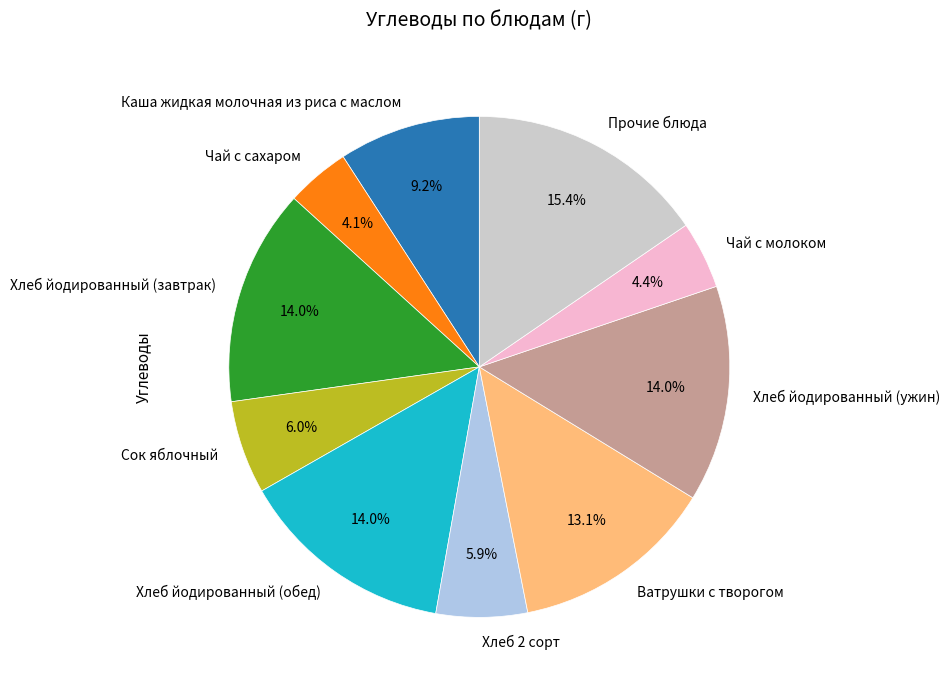

Count the number of slices in the pie.

10